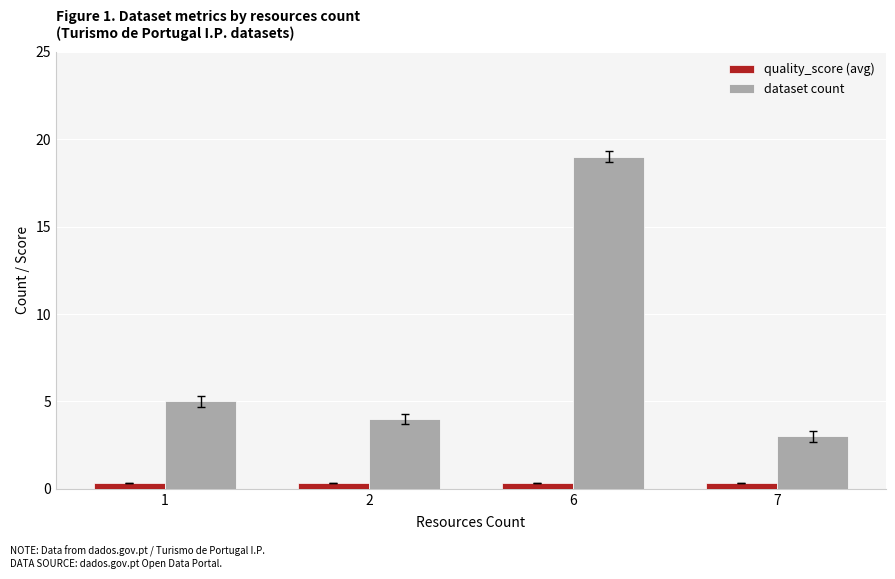

What is the sum of the dataset count values at 7 and 6?

22.0